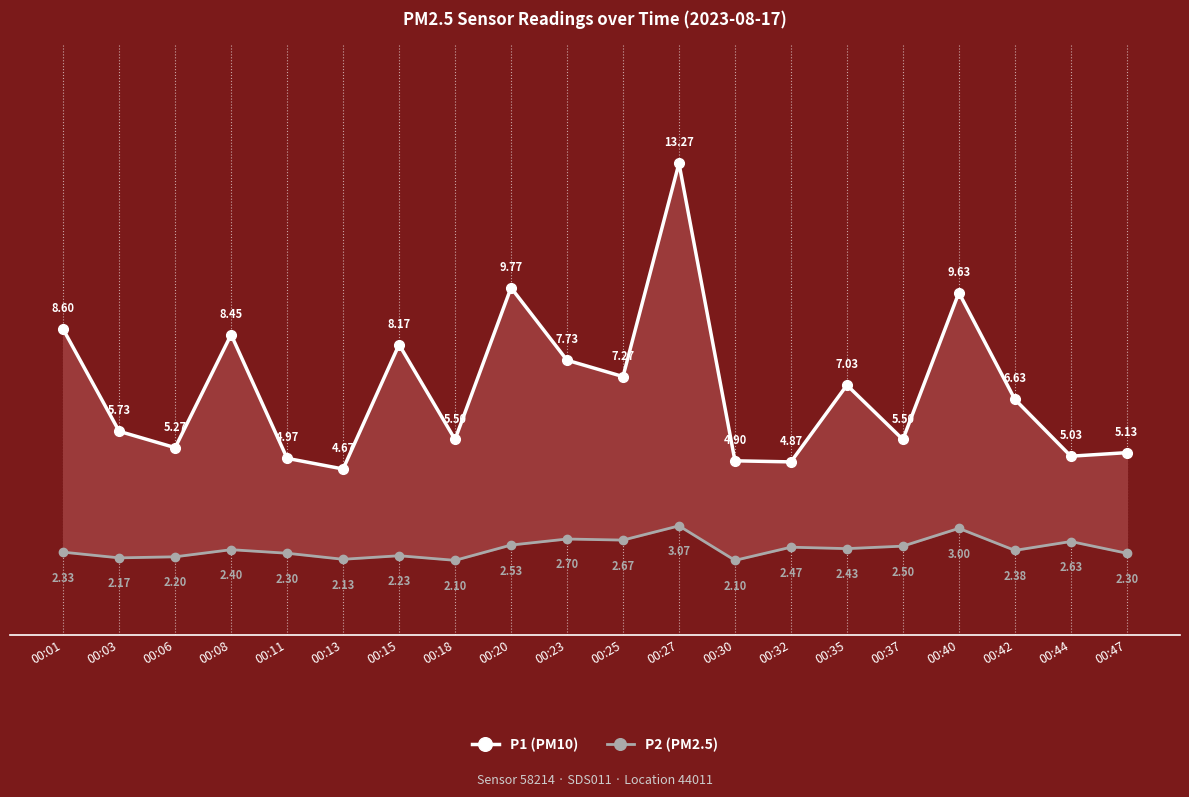

True or false: P2 (PM2.5) and P1 (PM10) cross at least once.

False